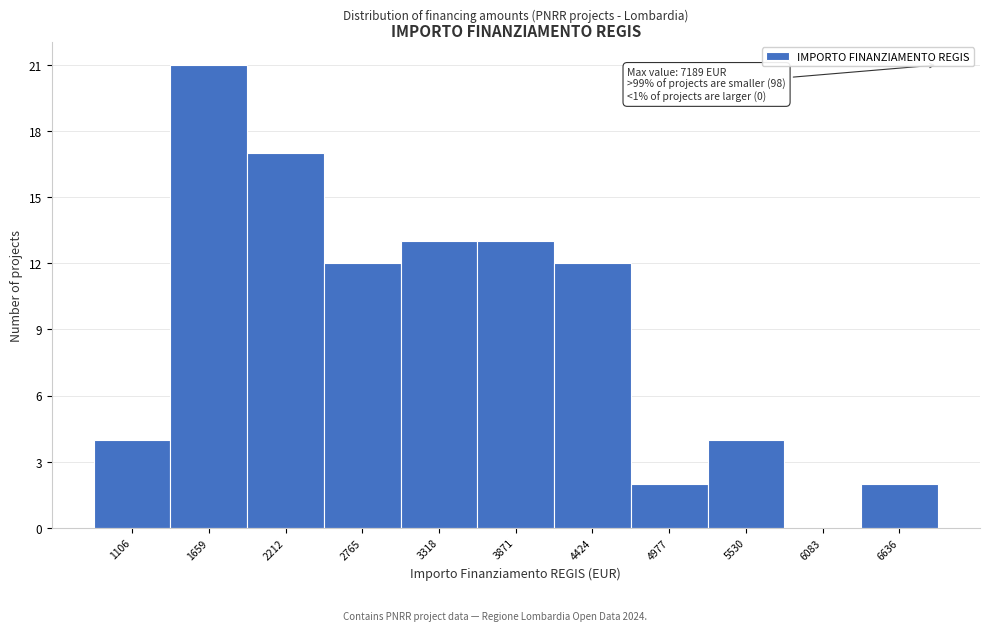

Reading left to right, extract all data points from this chart.

1106=4	1659=21	2212=17	2765=12	3318=13	3871=13	4424=12	4977=2	5530=4	6083=0	6636=2